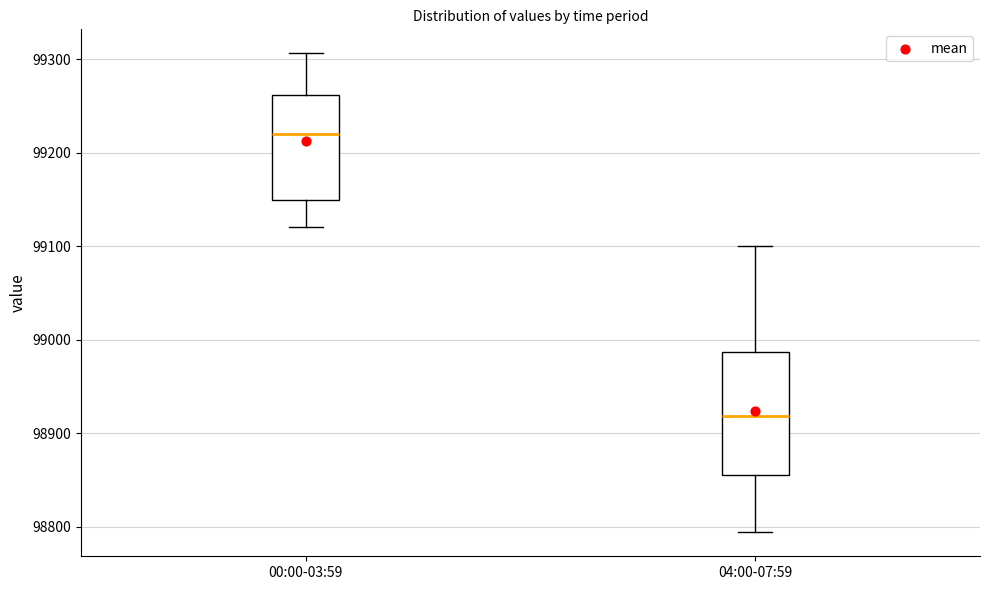

Which box's median line is the lowest?

04:00-07:59